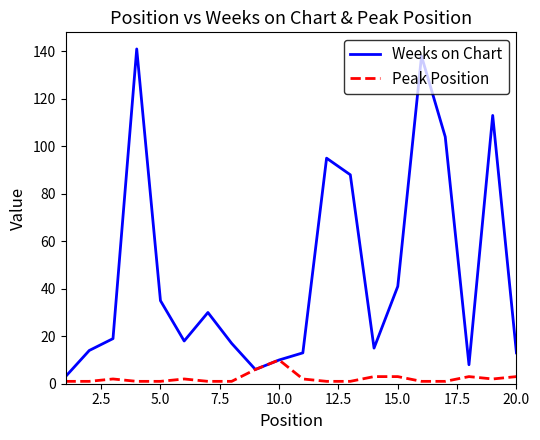

Which series has the largest total across all categories?

Weeks on Chart